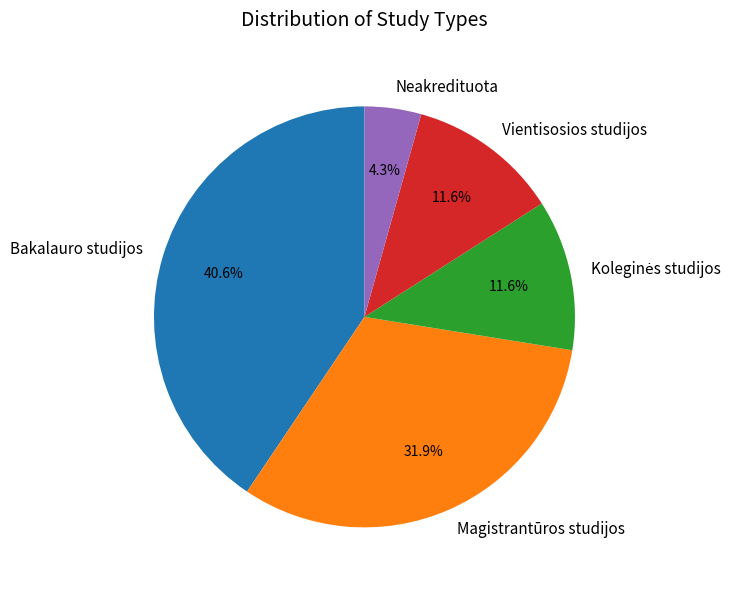

Which has a higher value, Magistrantūros studijos or Vientisosios studijos?

Magistrantūros studijos